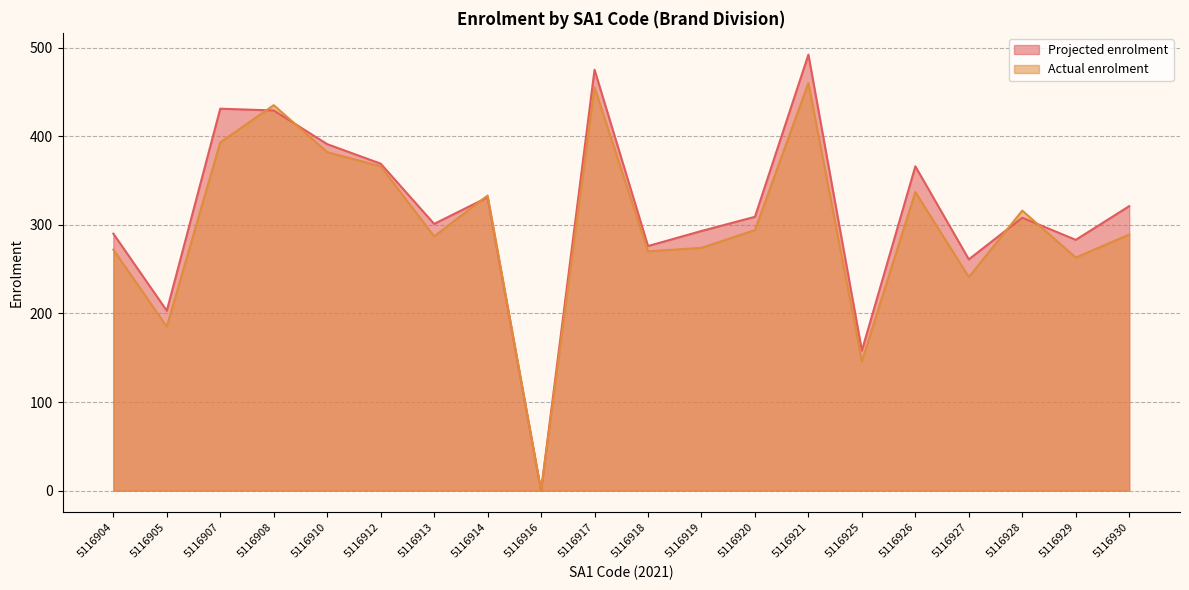

Between 5116929 and 5116930, which series saw the biggest shift?

Projected enrolment